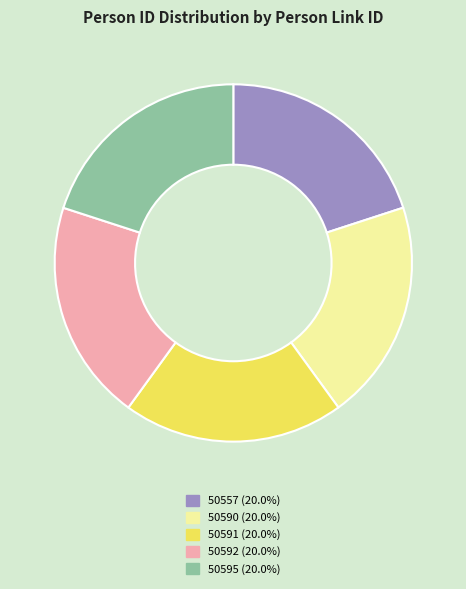

Is the sum of 50595 and 50592 greater than half?

No